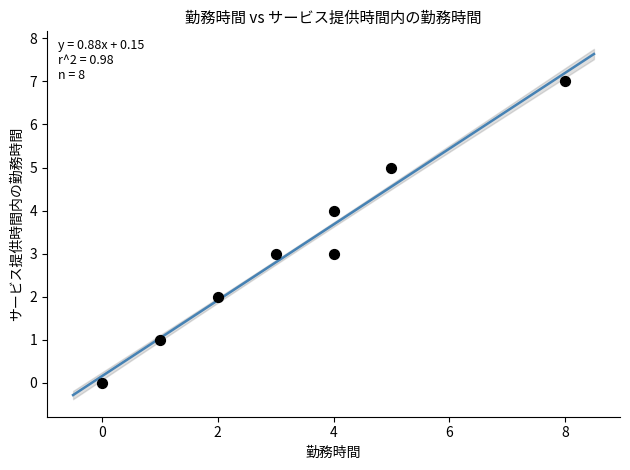

What is the range of X values (max minus min)?

8